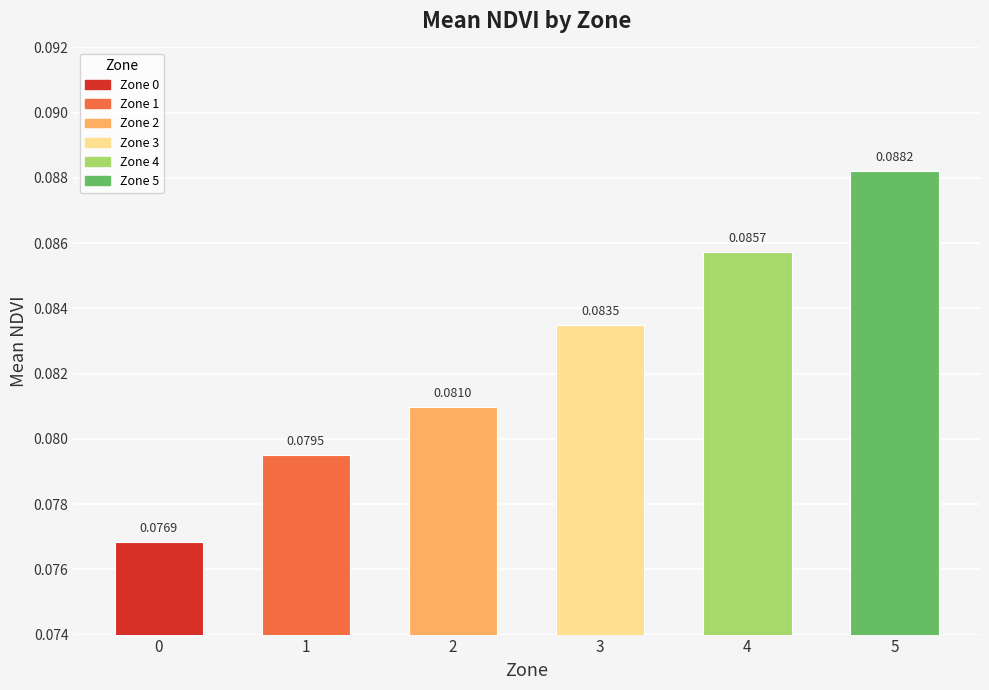

What is the sum of all values?

0.5